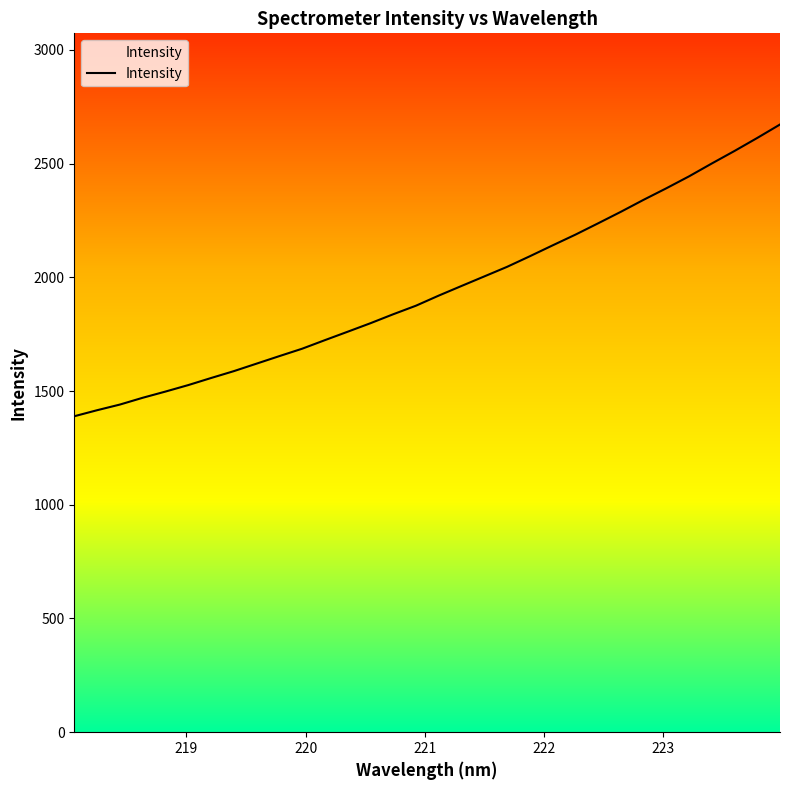

What is the minimum value shown in the chart?

1389.2